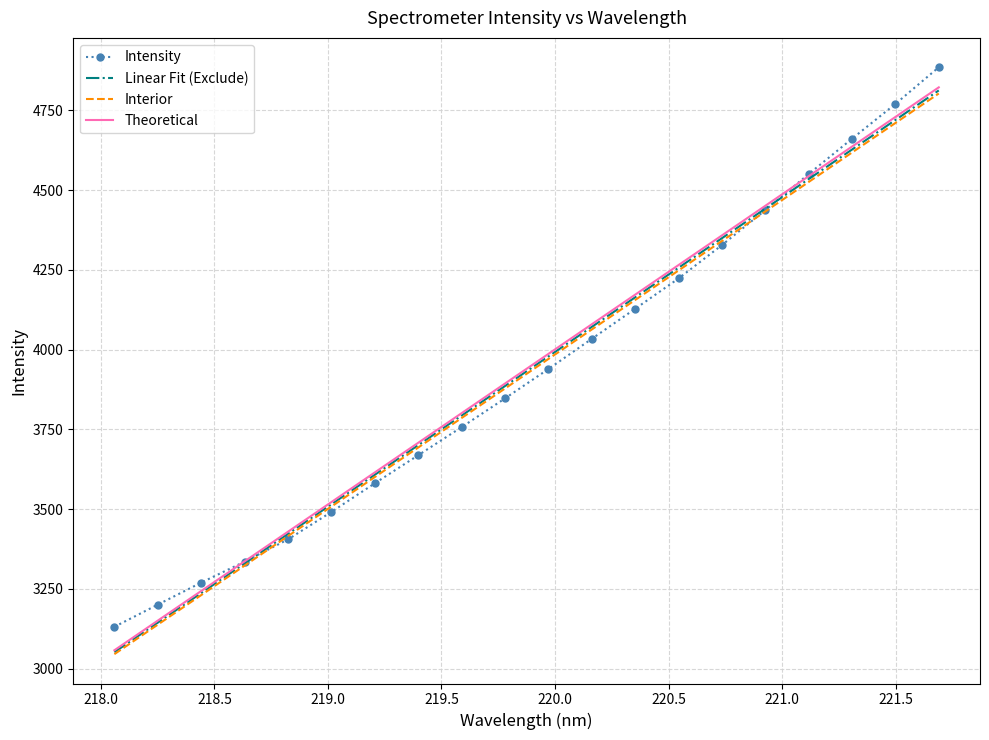

What is the highest value of the Intensity series?

4884.9